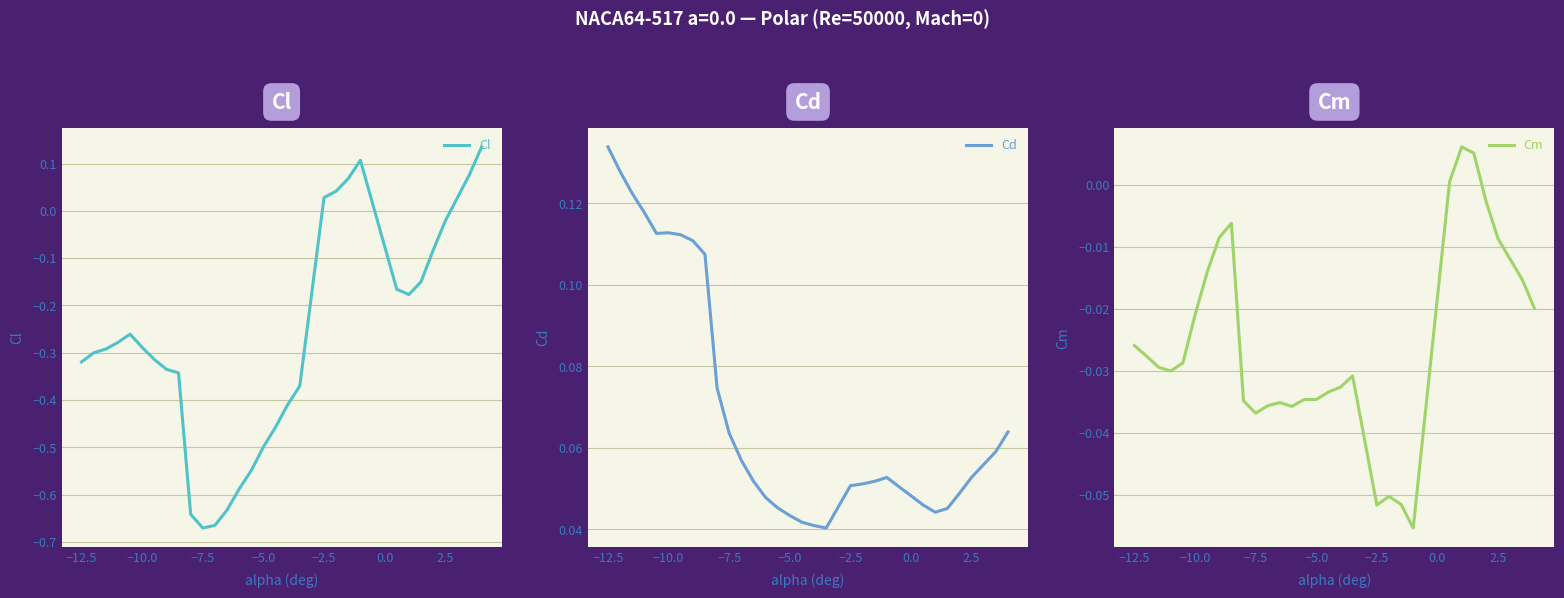

Is this an area chart (filled region under the line)?

No